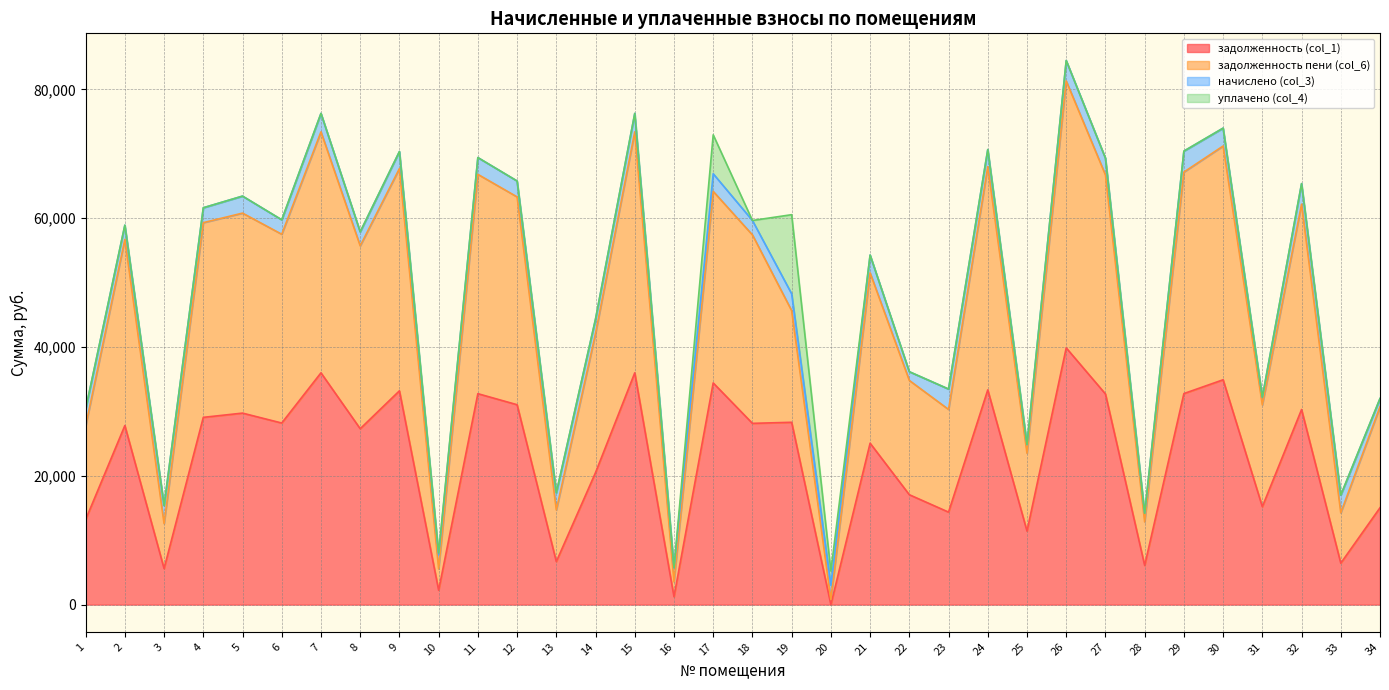

Where does the задолженность (col_1) series first go above 28147?

4